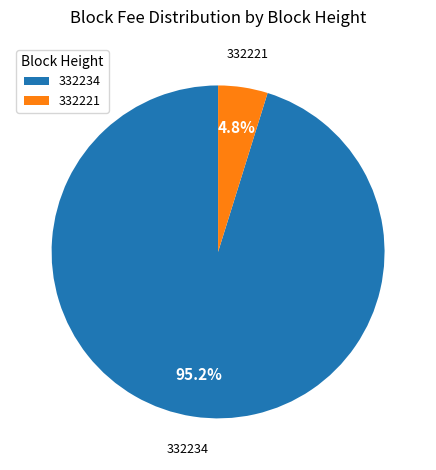

To the nearest percent, what is the difference between the largest and smallest slice percentages?

90%